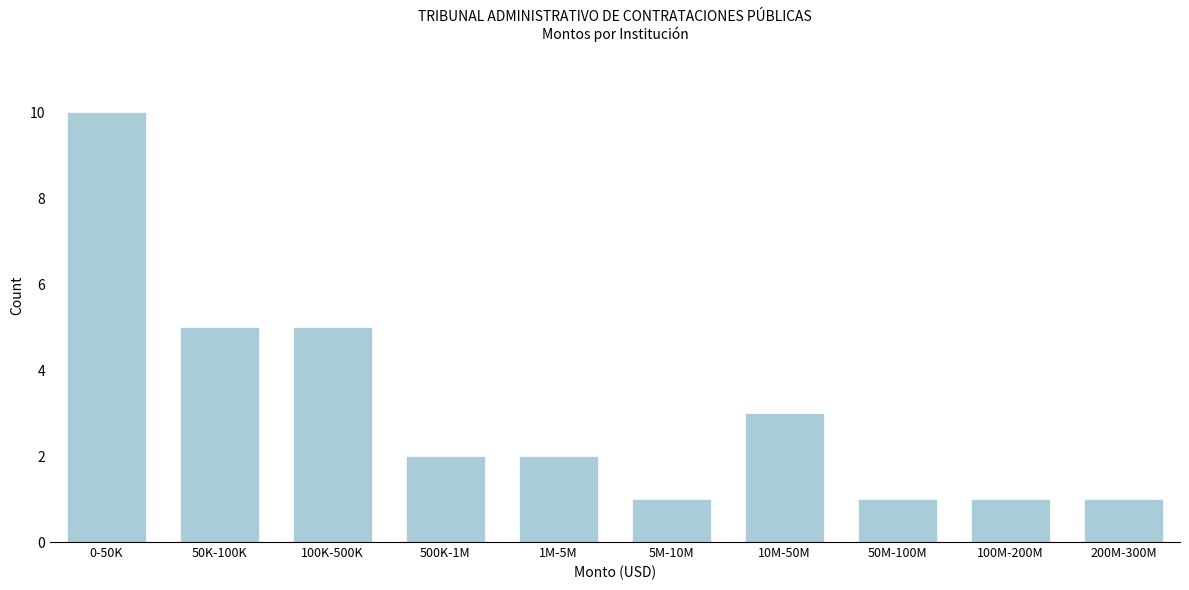

Reading left to right, list all the values displayed in this chart.

0-50K=10	50K-100K=5	100K-500K=5	500K-1M=2	1M-5M=2	5M-10M=1	10M-50M=3	50M-100M=1	100M-200M=1	200M-300M=1